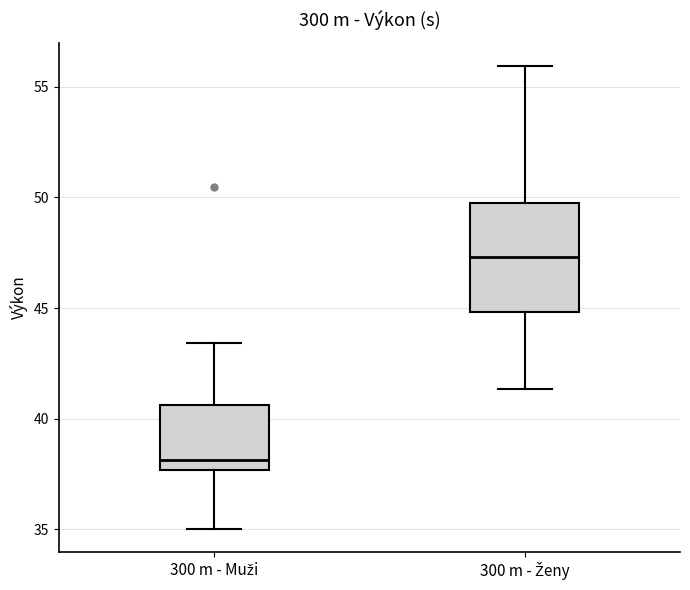

Comparing the boxes themselves (not the whiskers), which one is the tallest?

300 m - Ženy